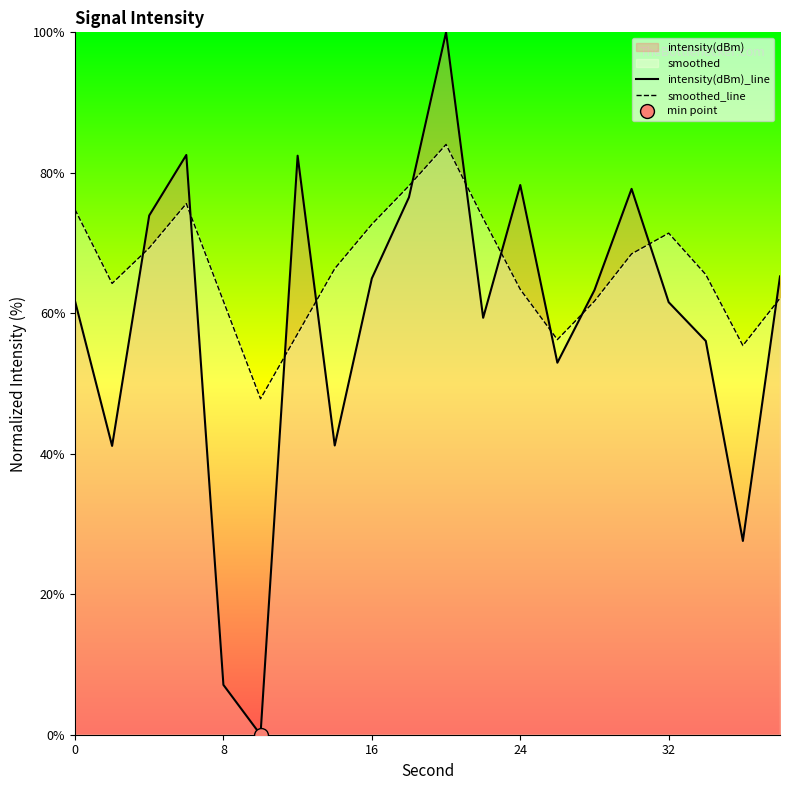

Reading left to right, what are all the values shown in this chart?

intensity(dBm)_line: 61.7	41.1	73.9	82.5	7.1	0.0	82.4	41.2	65.0	76.5	100.0	59.4	78.3	53.0	63.3	77.7	61.6	56.1	27.6	65.3
smoothed_line: 74.8	64.2	69.3	75.6	61.7	47.8	57.1	66.4	72.7	78.1	84.0	73.5	63.4	56.2	61.7	68.5	71.4	65.5	55.4	62.1